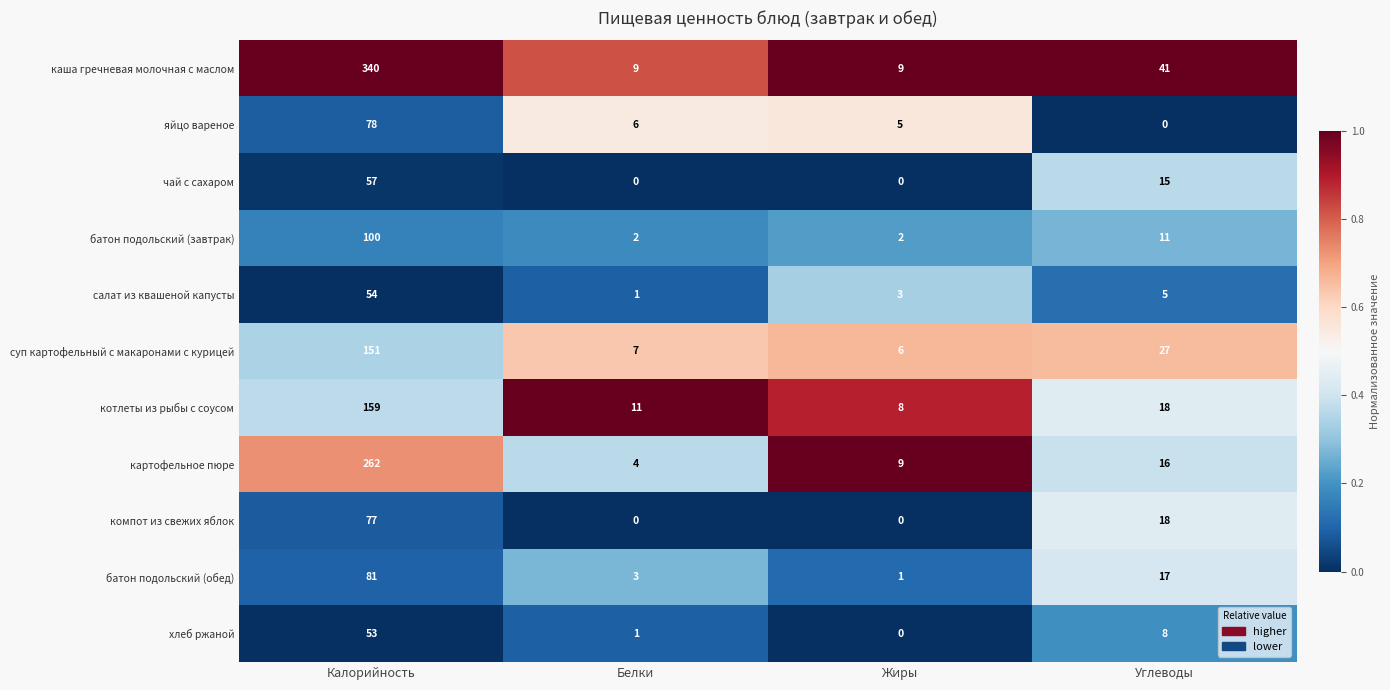

At which label is яйцо вареное closest to 39?

Белки